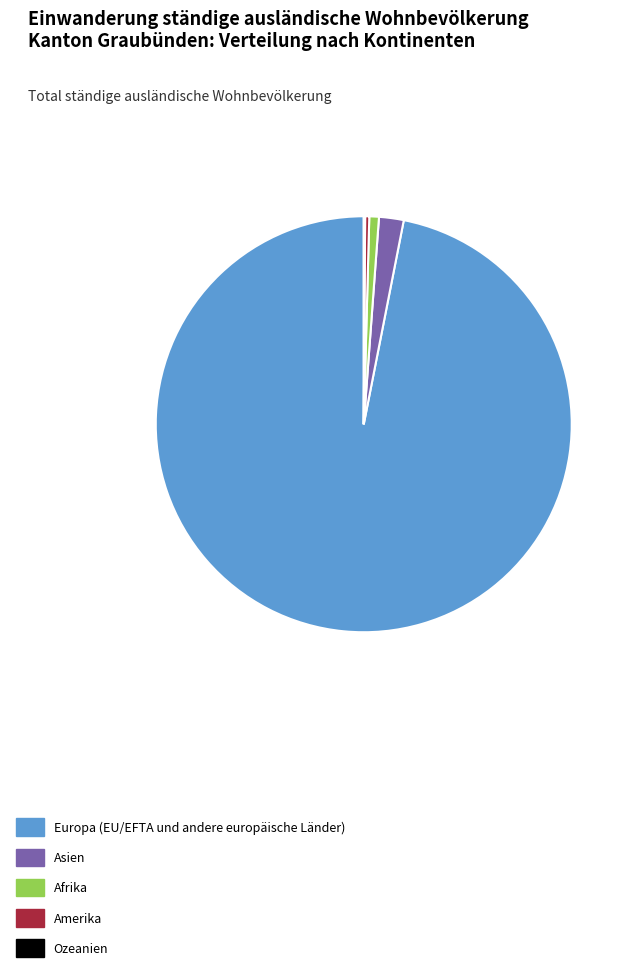

What is the majority slice?

Europa